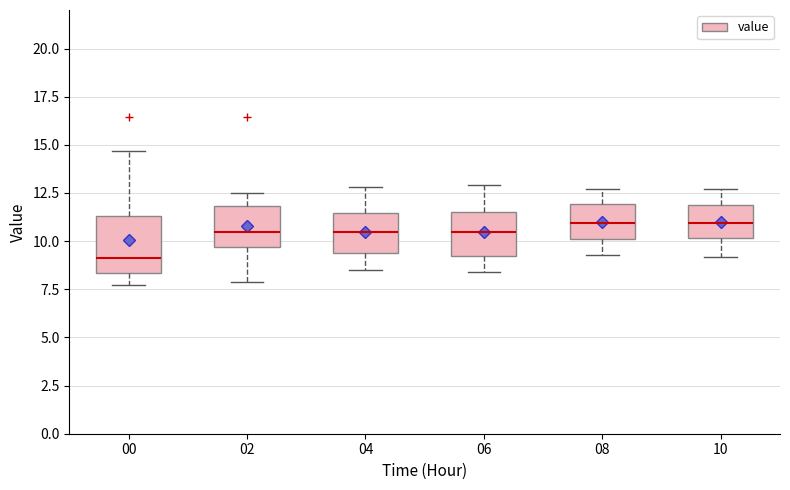

Where is the lower edge of the box at x = 06 on the y-axis? The values are not printed on the chart, so give them approximately, as read against the axis.

9.5